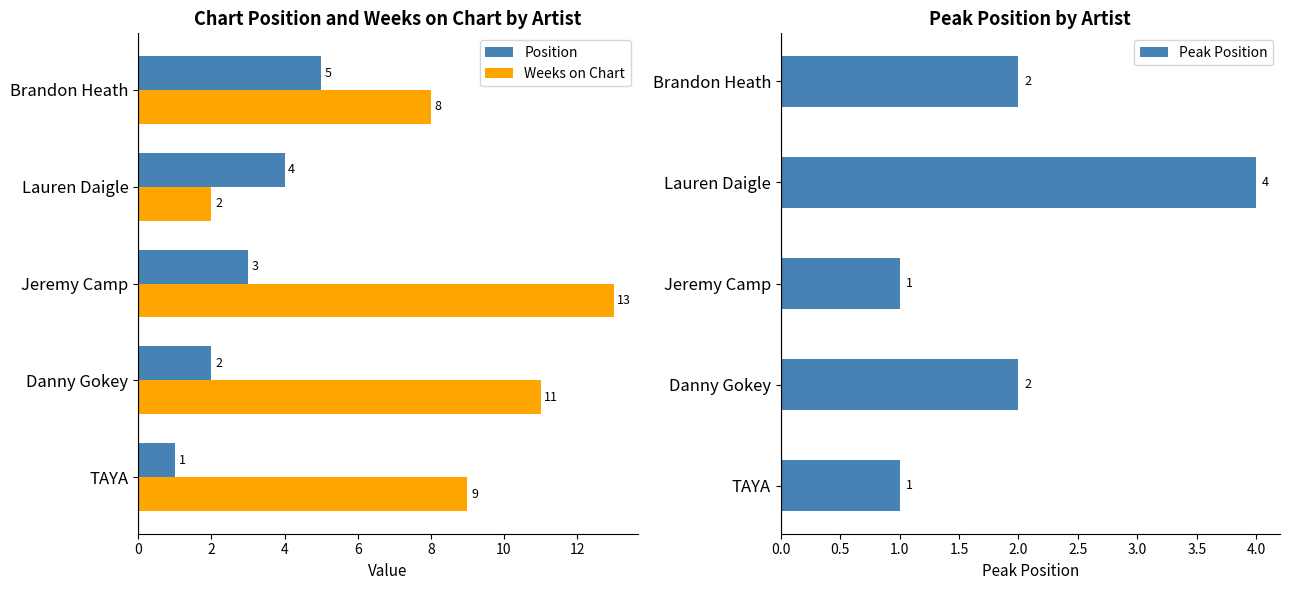

Which series has the widest spread of values?

Weeks on Chart